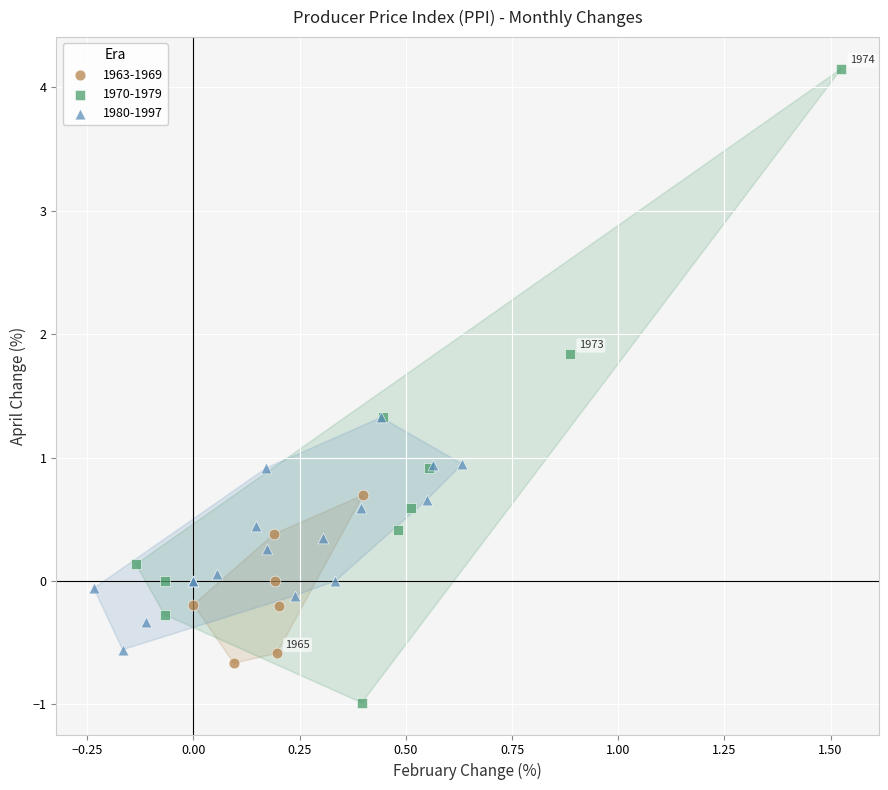

What are all the series names shown in the legend?

1963-1969, 1970-1979, 1980-1997